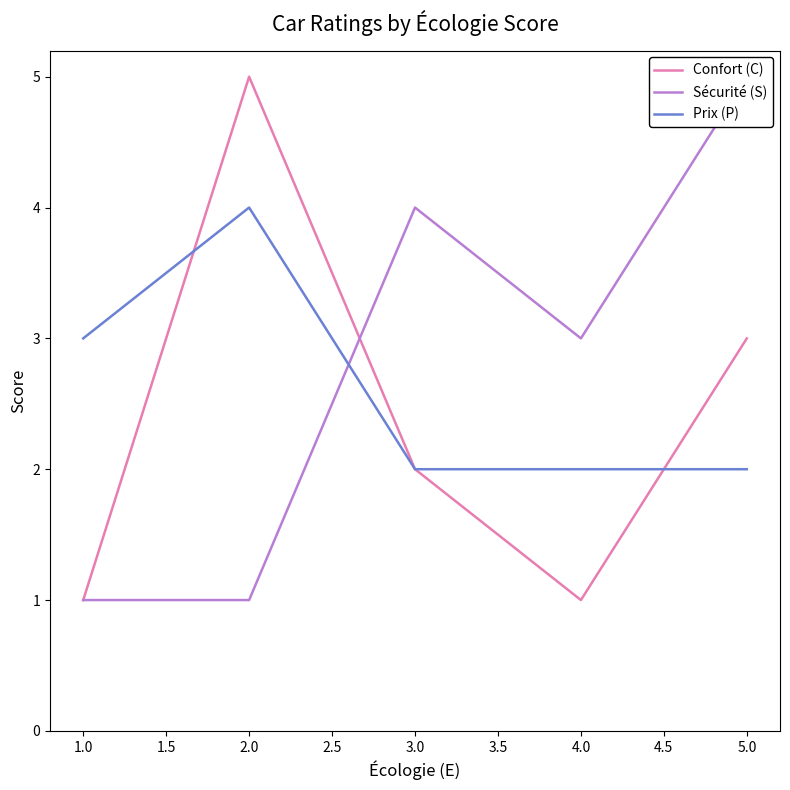

After their last crossing, which series has the higher values: Prix (P) or Sécurité (S)?

Sécurité (S)